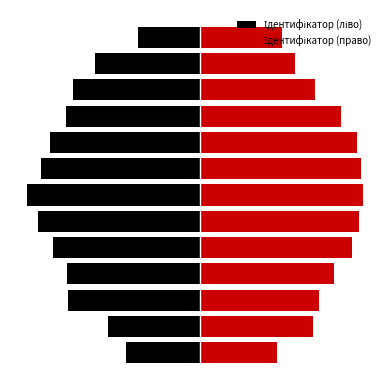

What is the difference between the second highest and second lowest values in the Ідентифікатор (ліво) series?

2.0